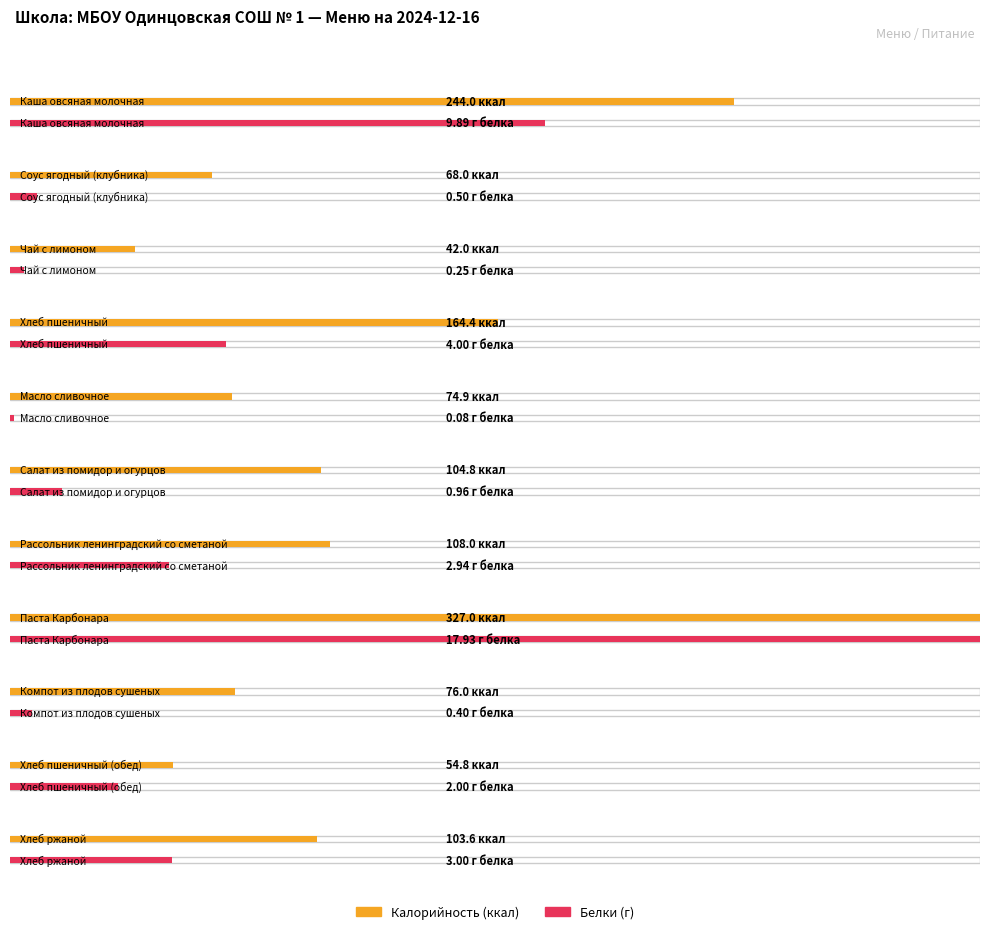

Reading left to right, what are all the values shown in this chart?

Калорийность: 244.0	68.0	42.0	164.4	74.9	104.8	108.0	327.0	76.0	54.8	103.6
Белки: 9.9	0.5	0.2	4.0	0.1	1.0	2.9	17.9	0.4	2.0	3.0